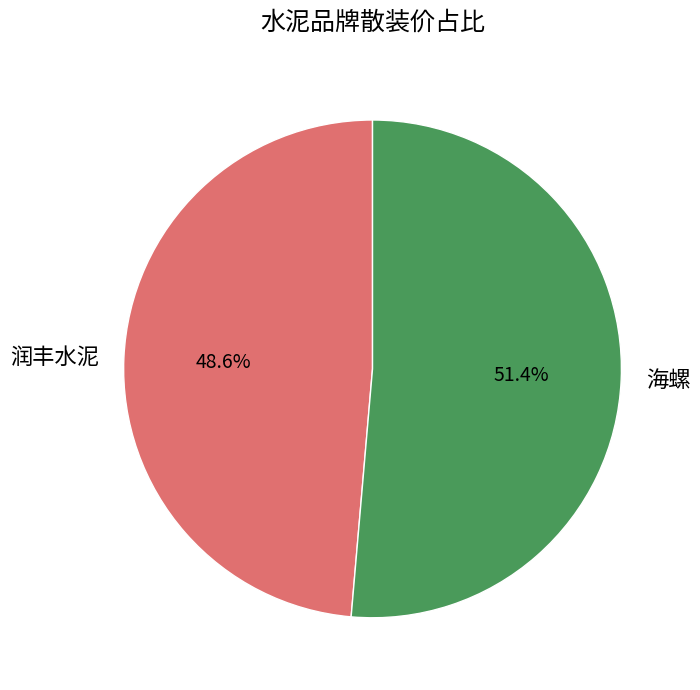

Rank the categories by value from highest to lowest.

海螺, 润丰水泥